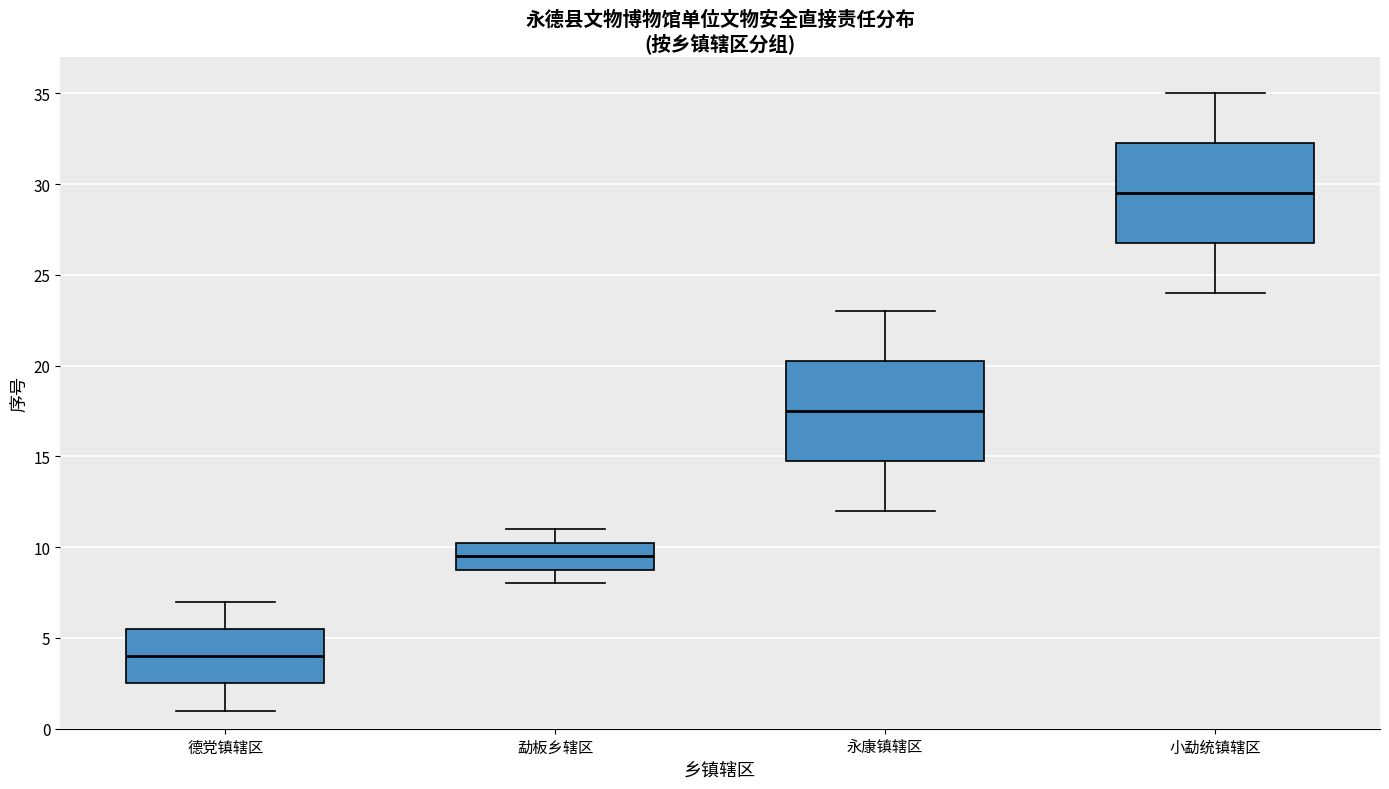

Where does the upper whisker of the box for 小勐统镇辖区 end on the y-axis? The values are not printed on the chart, so give them approximately, as read against the axis.

35.0